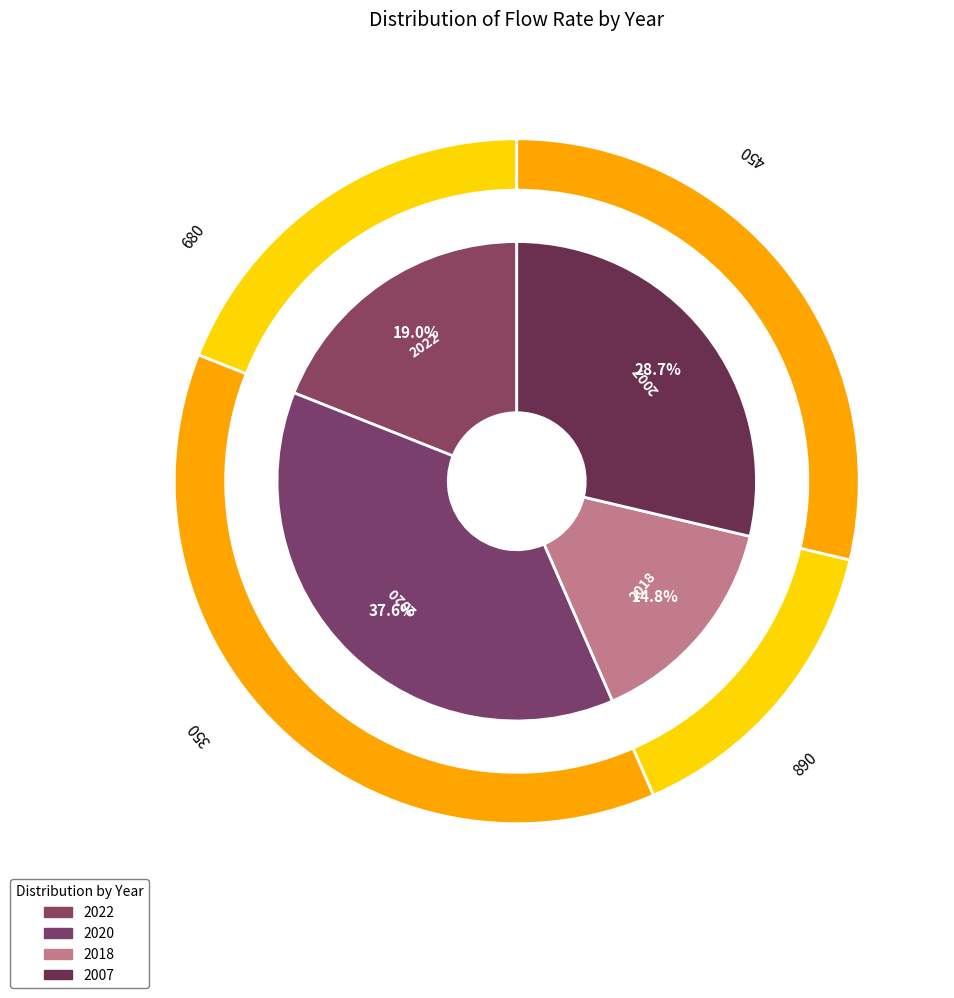

Which slice is the smallest?

2018